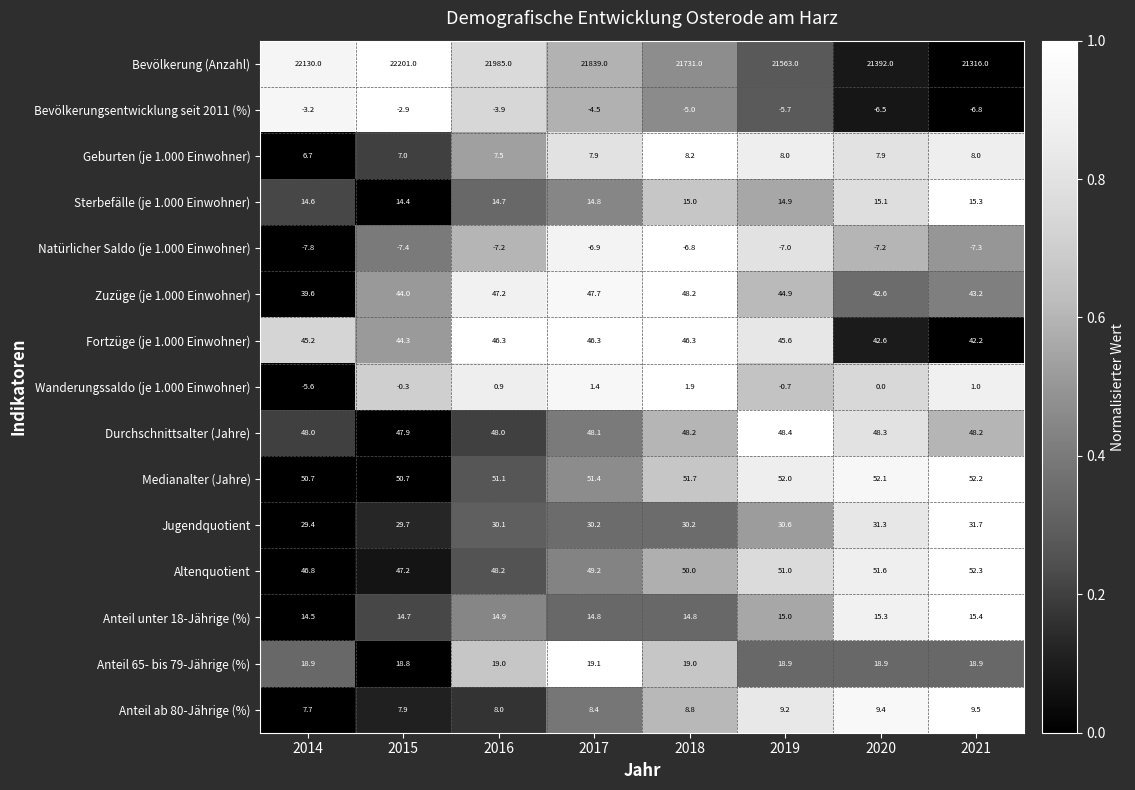

List the labels in order of Altenquotient value, largest first.

2021, 2020, 2019, 2018, 2017, 2016, 2015, 2014